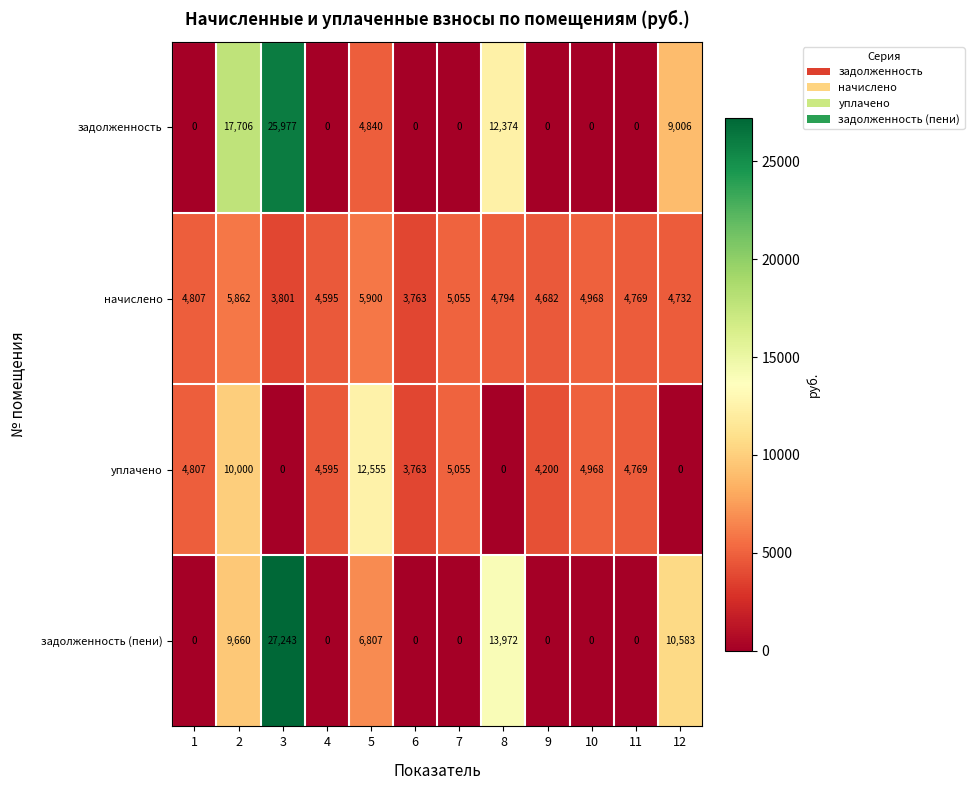

Is it true that задолженность equals 10288 at 11?

False